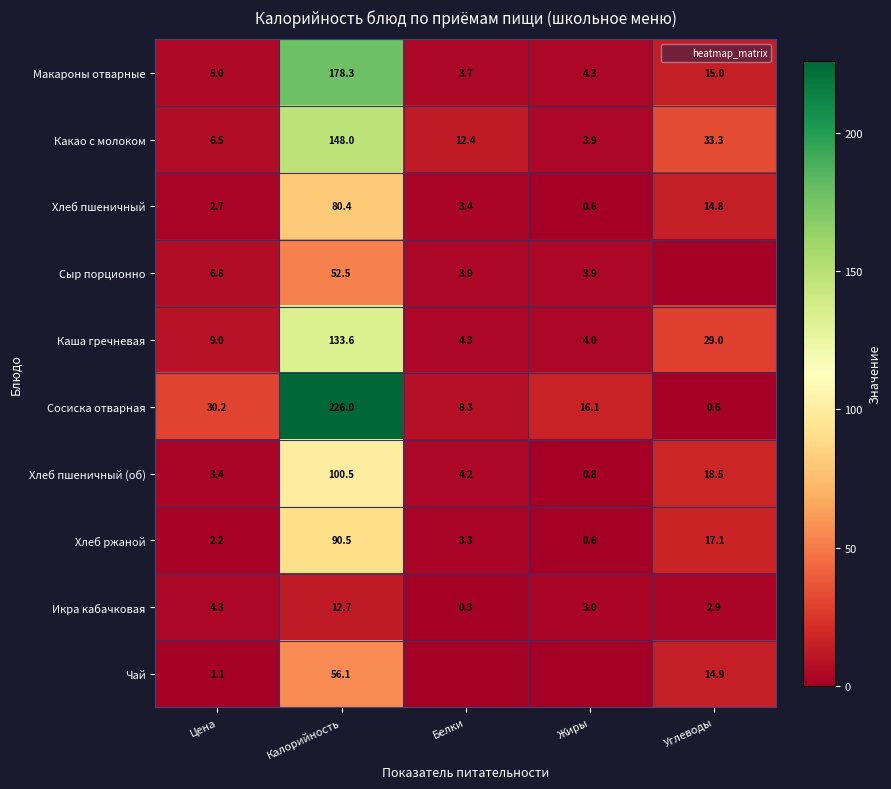

Rank the categories by Сосиска отварная value from lowest to highest.

Углеводы, Белки, Жиры, Цена, Калорийность